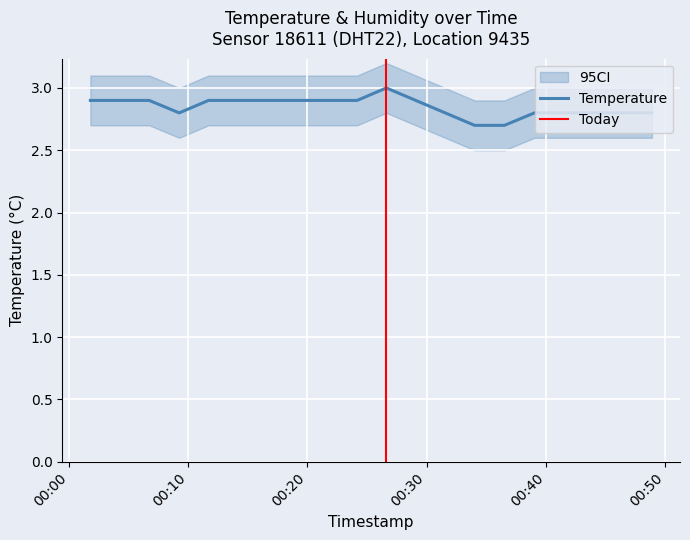

What is the lowest value of the Temperature series?

2.7